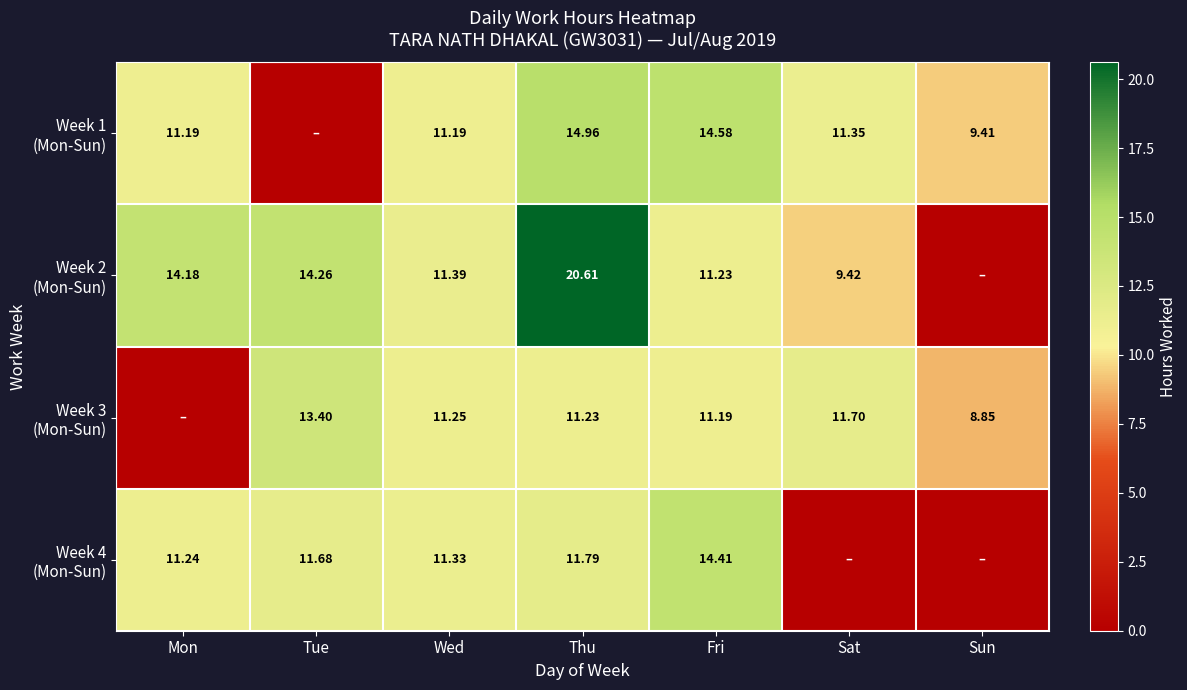

Read the Week 2 (Mon-Sun) value at Sat.

9.4